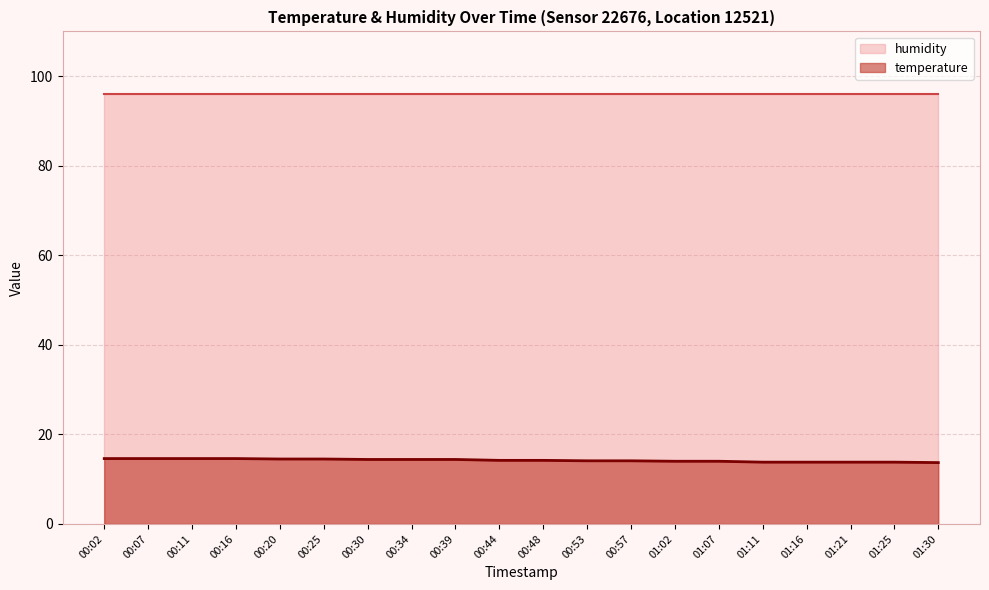

True or false: the data shows 8.9 at 00:11.

False